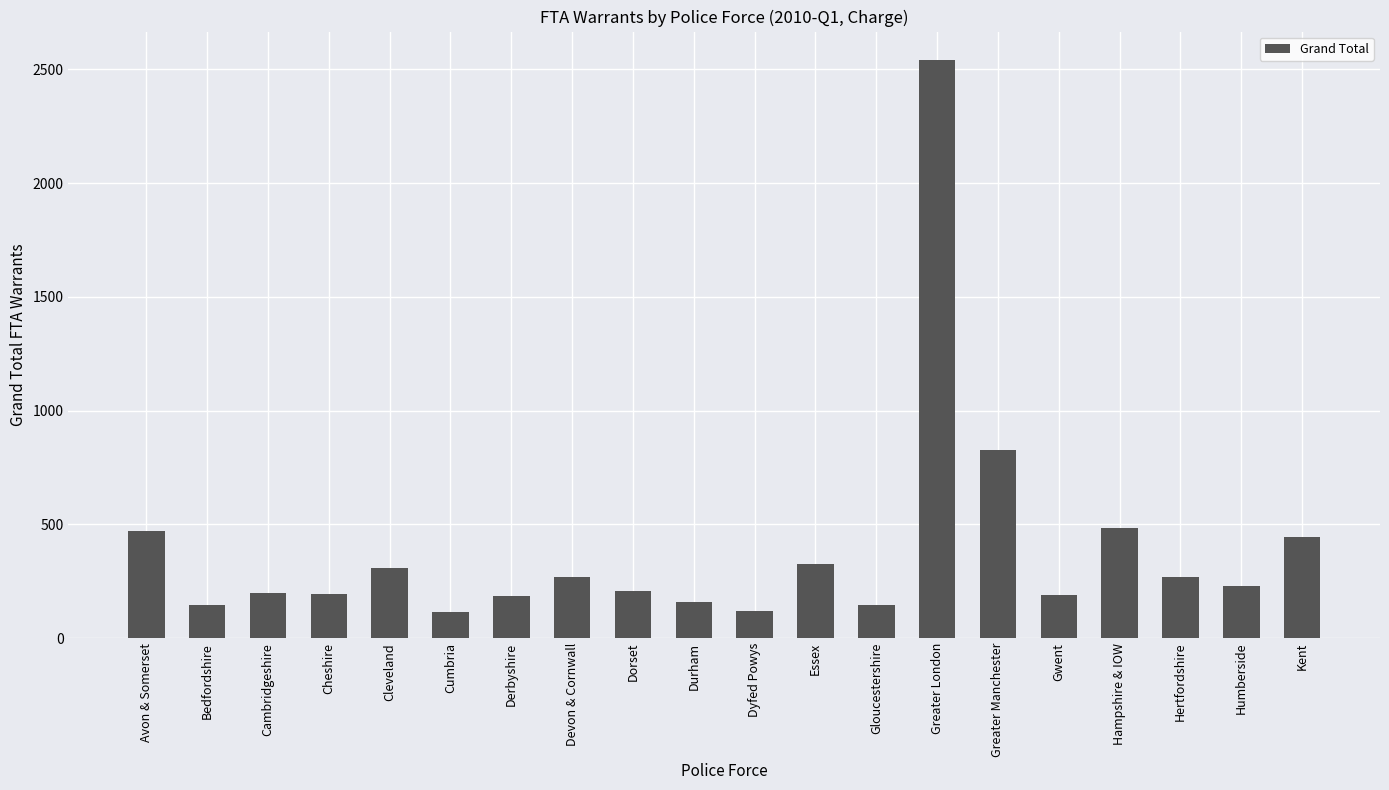

What is the minimum value shown in the chart?

113